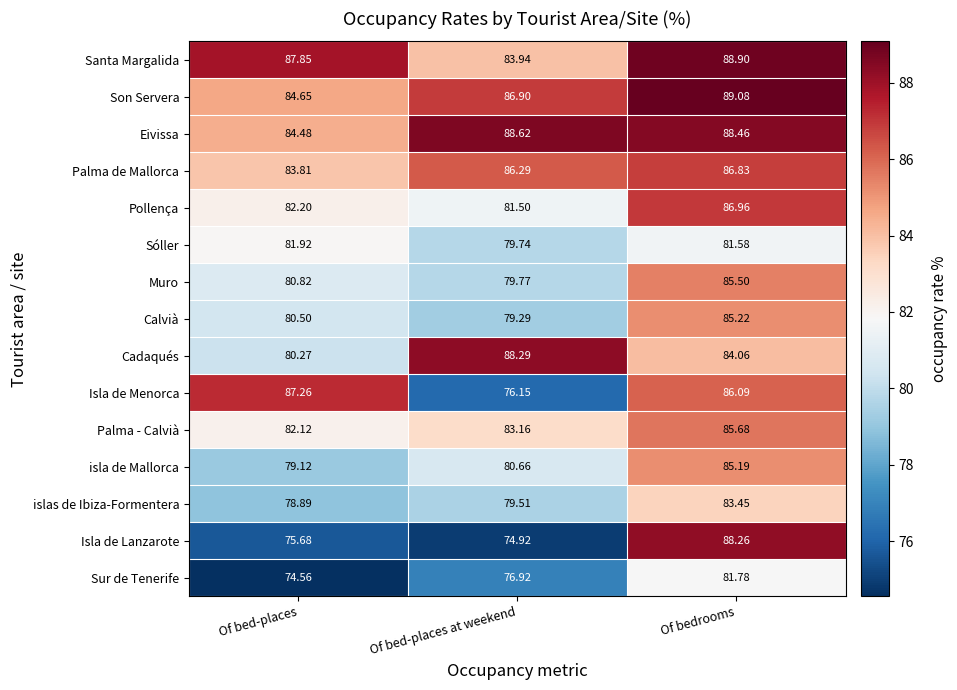

At which category is the sum across all series the highest?

Of bedrooms